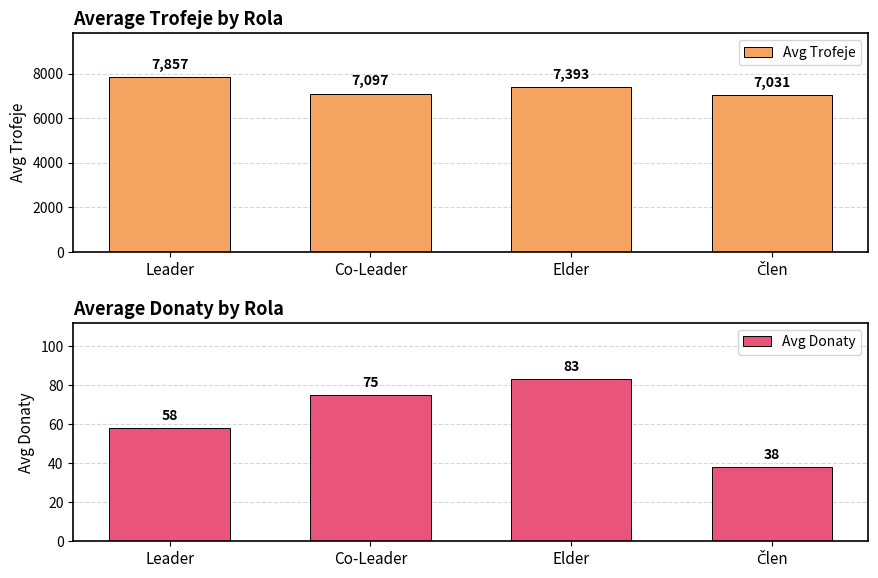

How many bars are there in total?

8